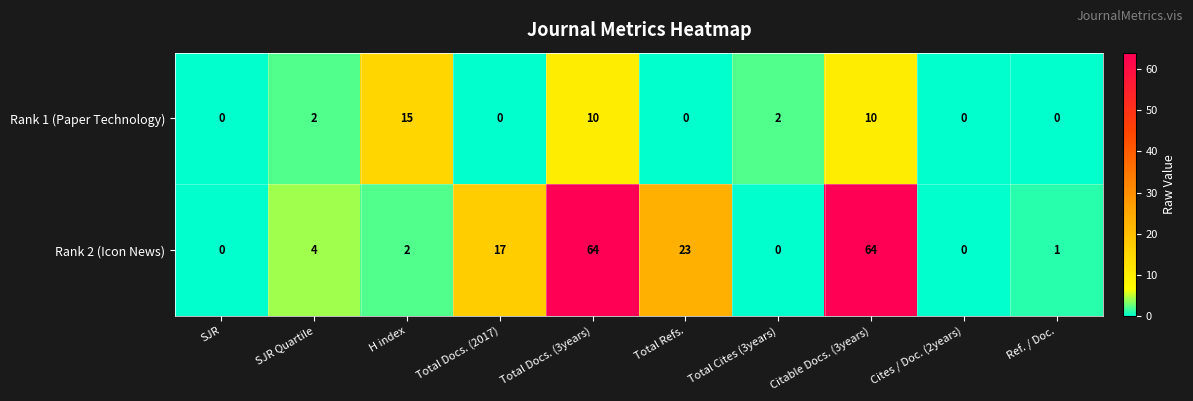

What is the sum of the Rank 1 (Paper Technology) values at Total Refs. and Total Docs. (3years)?

10